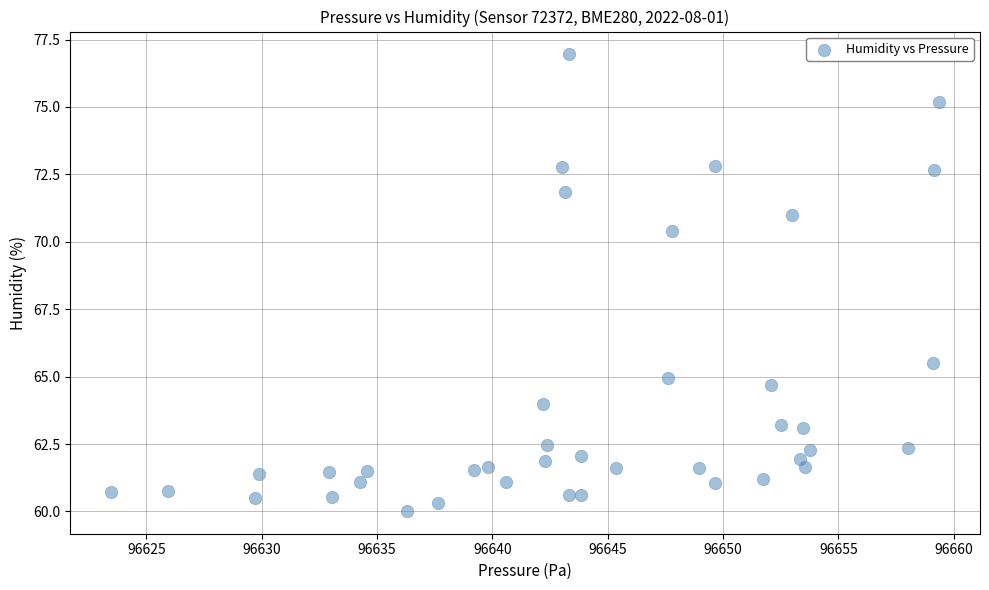

What is the range of Y values (max minus min)?

16.9